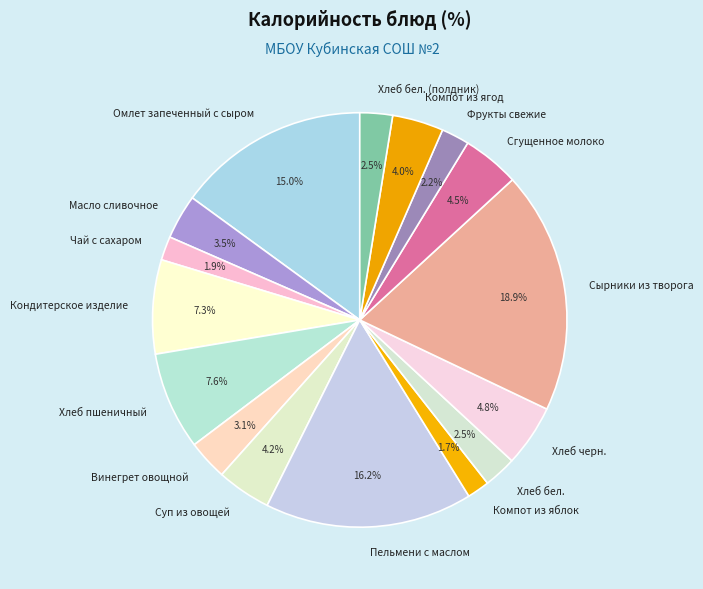

Does Масло сливочное represent more than half of the total?

No